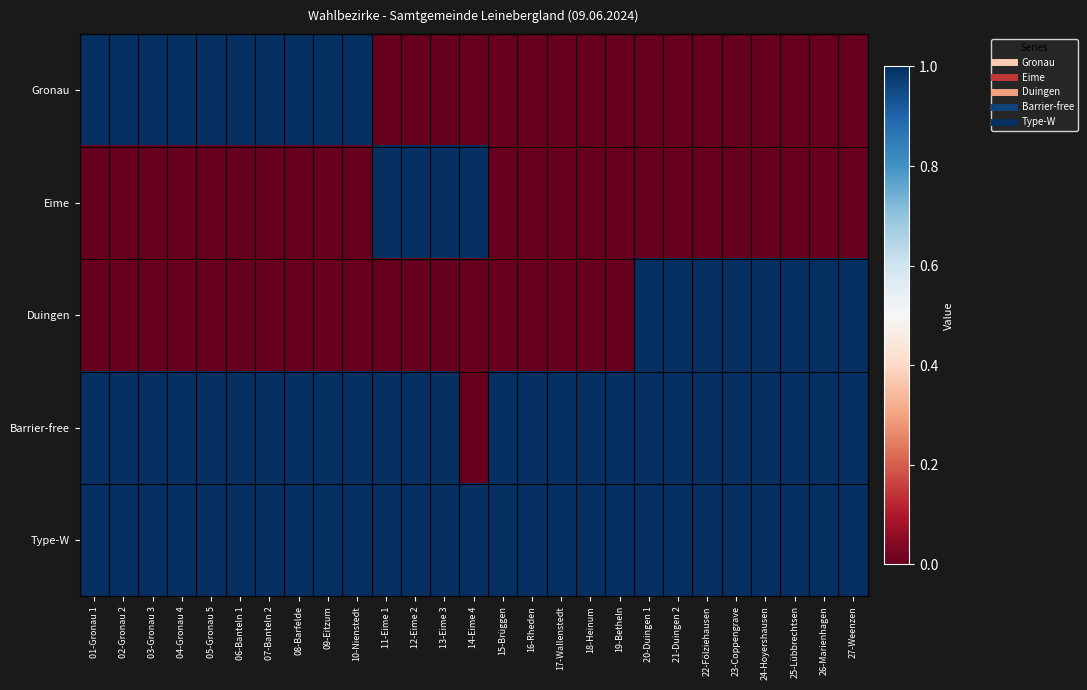

Reading left to right, list all the values displayed in this chart.

Gronau: 01-Gronau 1=1	02-Gronau 2=1	03-Gronau 3=1	04-Gronau 4=1	05-Gronau 5=1	06-Banteln 1=1	07-Banteln 2=1	08-Barfelde=1	09-Eitzum=1	10-Nienstedt=1	11-Eime 1=0	12-Eime 2=0	13-Eime 3=0	14-Eime 4=0	15-Brüggen=0	16-Rheden=0	17-Wallenstedt=0	18-Heinum=0	19-Betheln=0	20-Duingen 1=0	21-Duingen 2=0	22-Fölziehausen=0	23-Coppengrave=0	24-Hoyershausen=0	25-Lübbrechtsen=0	26-Marienhagen=0	27-Weenzen=0
Eime: 01-Gronau 1=0	02-Gronau 2=0	03-Gronau 3=0	04-Gronau 4=0	05-Gronau 5=0	06-Banteln 1=0	07-Banteln 2=0	08-Barfelde=0	09-Eitzum=0	10-Nienstedt=0	11-Eime 1=1	12-Eime 2=1	13-Eime 3=1	14-Eime 4=1	15-Brüggen=0	16-Rheden=0	17-Wallenstedt=0	18-Heinum=0	19-Betheln=0	20-Duingen 1=0	21-Duingen 2=0	22-Fölziehausen=0	23-Coppengrave=0	24-Hoyershausen=0	25-Lübbrechtsen=0	26-Marienhagen=0	27-Weenzen=0
Duingen: 01-Gronau 1=0	02-Gronau 2=0	03-Gronau 3=0	04-Gronau 4=0	05-Gronau 5=0	06-Banteln 1=0	07-Banteln 2=0	08-Barfelde=0	09-Eitzum=0	10-Nienstedt=0	11-Eime 1=0	12-Eime 2=0	13-Eime 3=0	14-Eime 4=0	15-Brüggen=0	16-Rheden=0	17-Wallenstedt=0	18-Heinum=0	19-Betheln=0	20-Duingen 1=1	21-Duingen 2=1	22-Fölziehausen=1	23-Coppengrave=1	24-Hoyershausen=1	25-Lübbrechtsen=1	26-Marienhagen=1	27-Weenzen=1
Barrier-free: 01-Gronau 1=1	02-Gronau 2=1	03-Gronau 3=1	04-Gronau 4=1	05-Gronau 5=1	06-Banteln 1=1	07-Banteln 2=1	08-Barfelde=1	09-Eitzum=1	10-Nienstedt=1	11-Eime 1=1	12-Eime 2=1	13-Eime 3=1	14-Eime 4=0	15-Brüggen=1	16-Rheden=1	17-Wallenstedt=1	18-Heinum=1	19-Betheln=1	20-Duingen 1=1	21-Duingen 2=1	22-Fölziehausen=1	23-Coppengrave=1	24-Hoyershausen=1	25-Lübbrechtsen=1	26-Marienhagen=1	27-Weenzen=1
Type-W: 01-Gronau 1=1	02-Gronau 2=1	03-Gronau 3=1	04-Gronau 4=1	05-Gronau 5=1	06-Banteln 1=1	07-Banteln 2=1	08-Barfelde=1	09-Eitzum=1	10-Nienstedt=1	11-Eime 1=1	12-Eime 2=1	13-Eime 3=1	14-Eime 4=1	15-Brüggen=1	16-Rheden=1	17-Wallenstedt=1	18-Heinum=1	19-Betheln=1	20-Duingen 1=1	21-Duingen 2=1	22-Fölziehausen=1	23-Coppengrave=1	24-Hoyershausen=1	25-Lübbrechtsen=1	26-Marienhagen=1	27-Weenzen=1